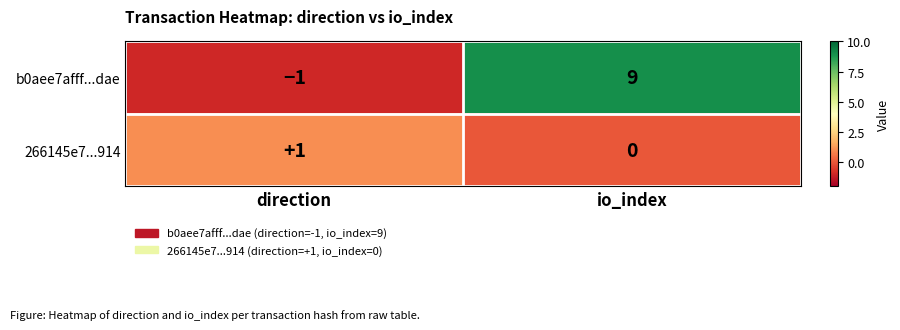

Which series has the largest range (max minus min)?

b0aee7afff...dae